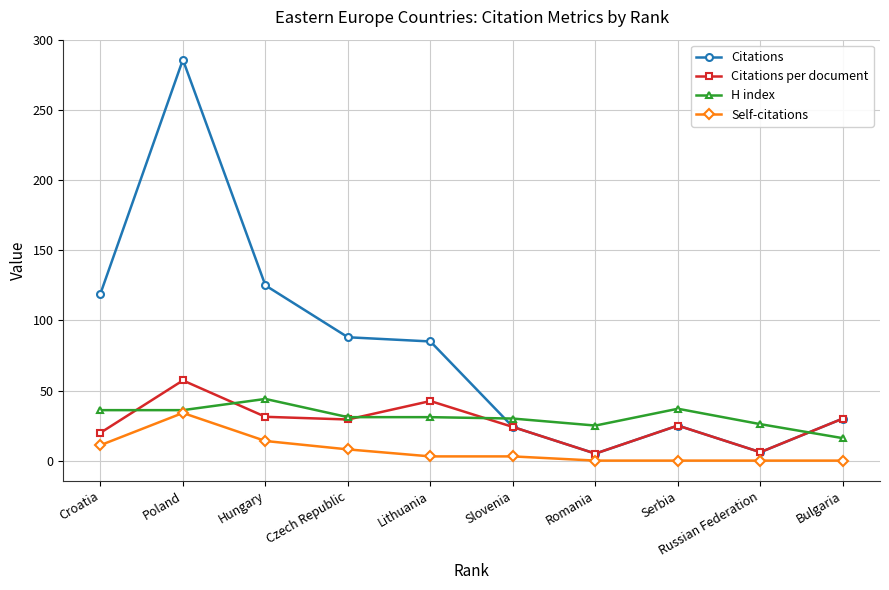

What are all the series names shown in the legend?

Citations, Citations per document, H index, Self-citations